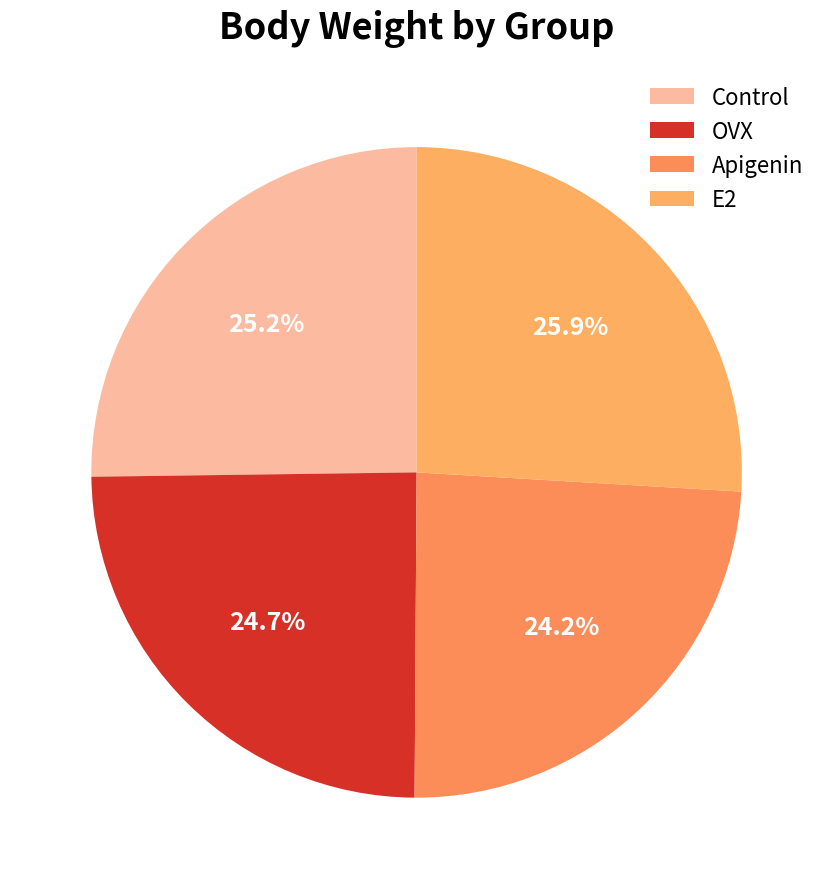

Count the number of slices in the pie.

4